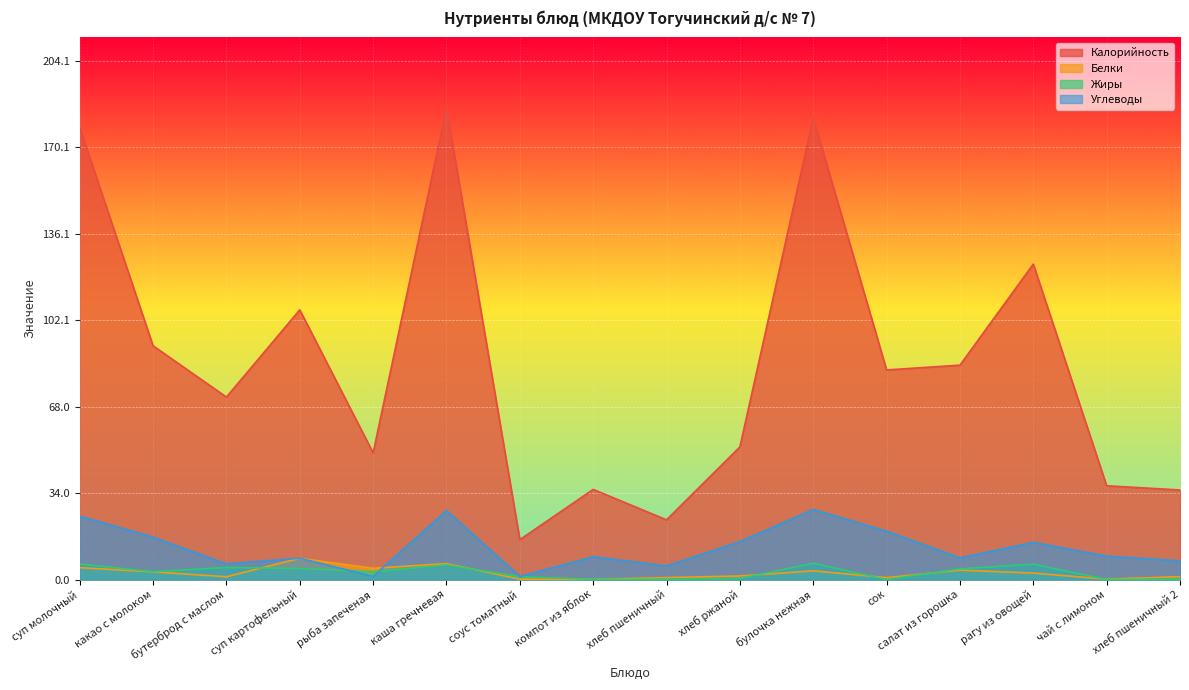

How many data points in Калорийность are less than 82?

8